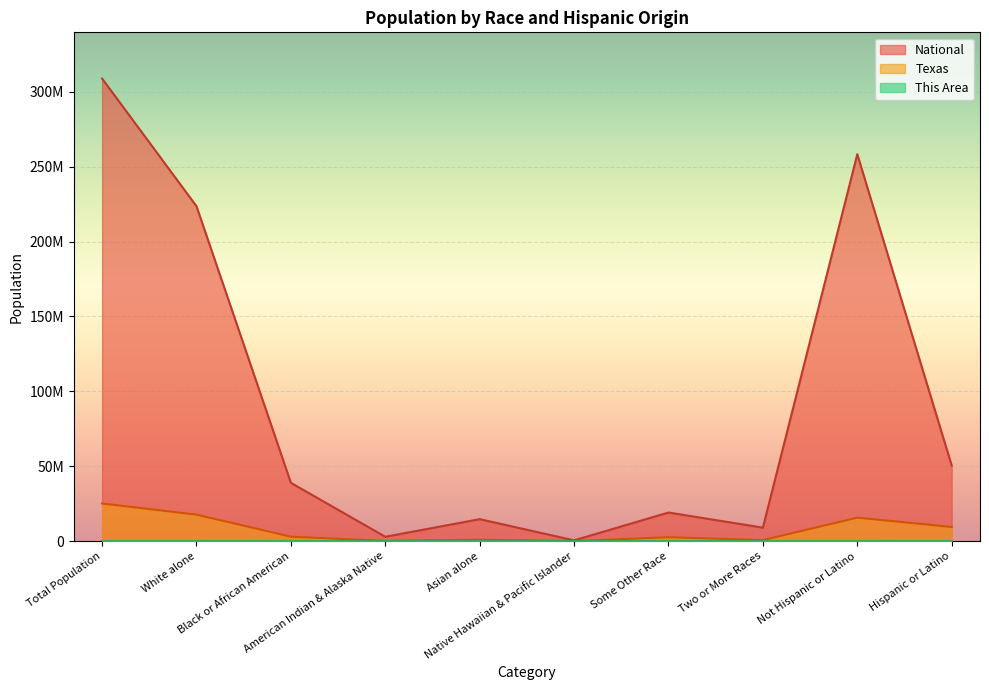

How many values in the National series are below 38929319?

5